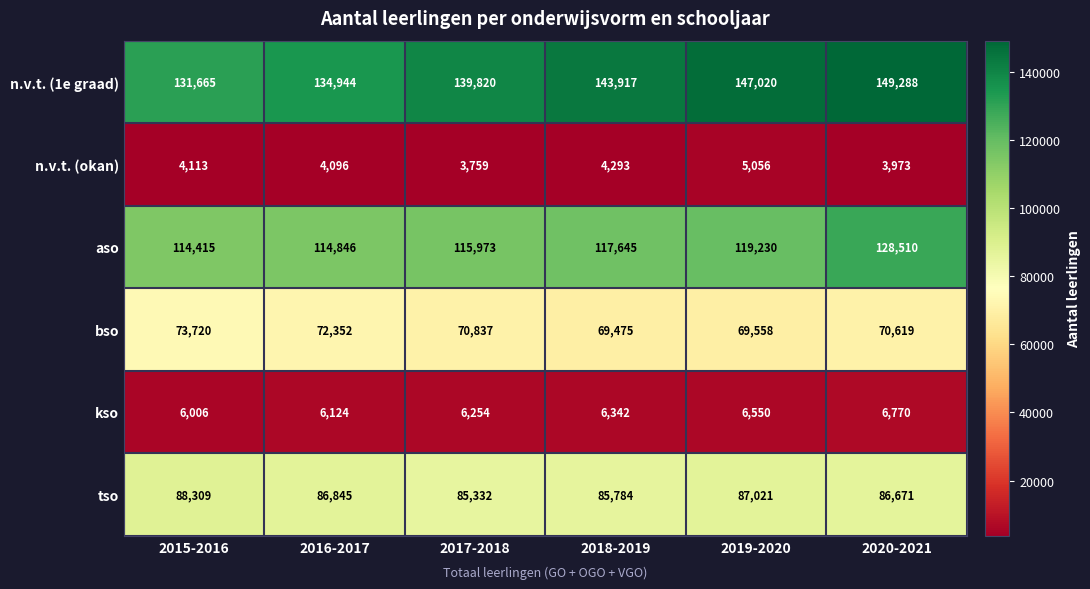

What is the total value across all series at 2020-2021?

445831